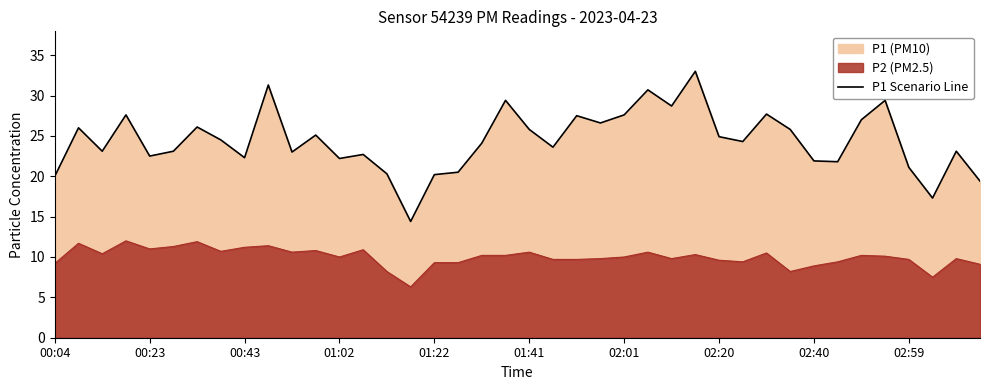

What is the difference between the second highest and minimum values?

16.9